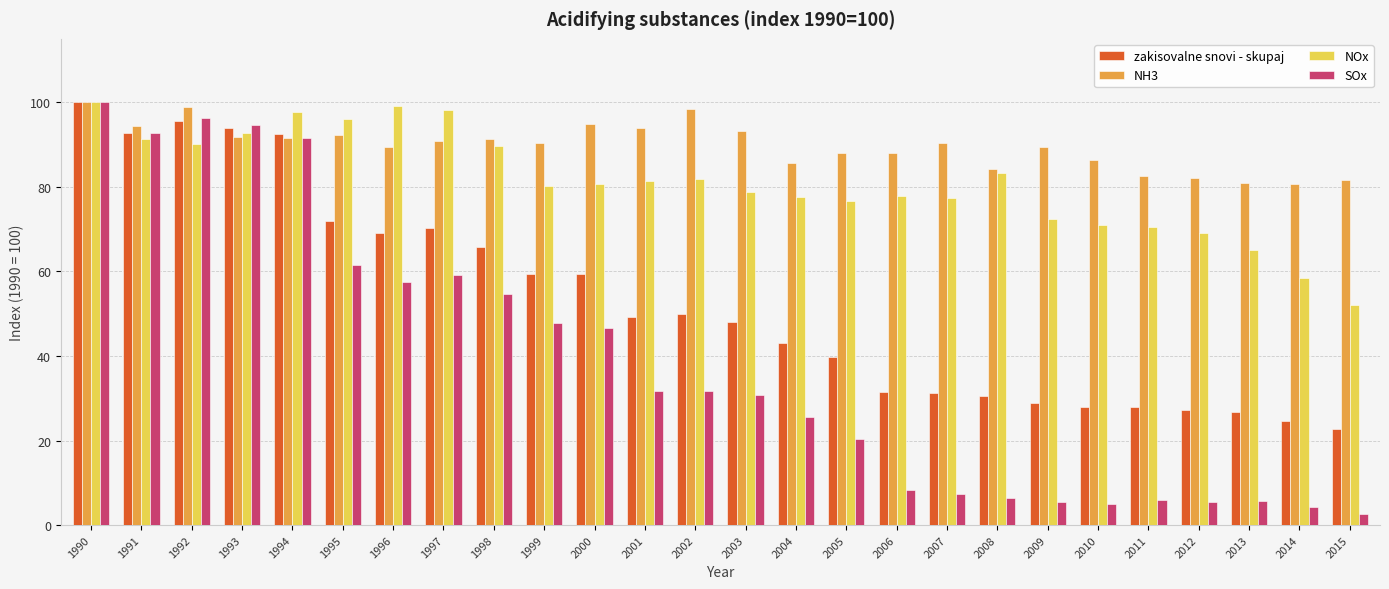

True or false: SOx has a value of 88.9 at 1996.

False